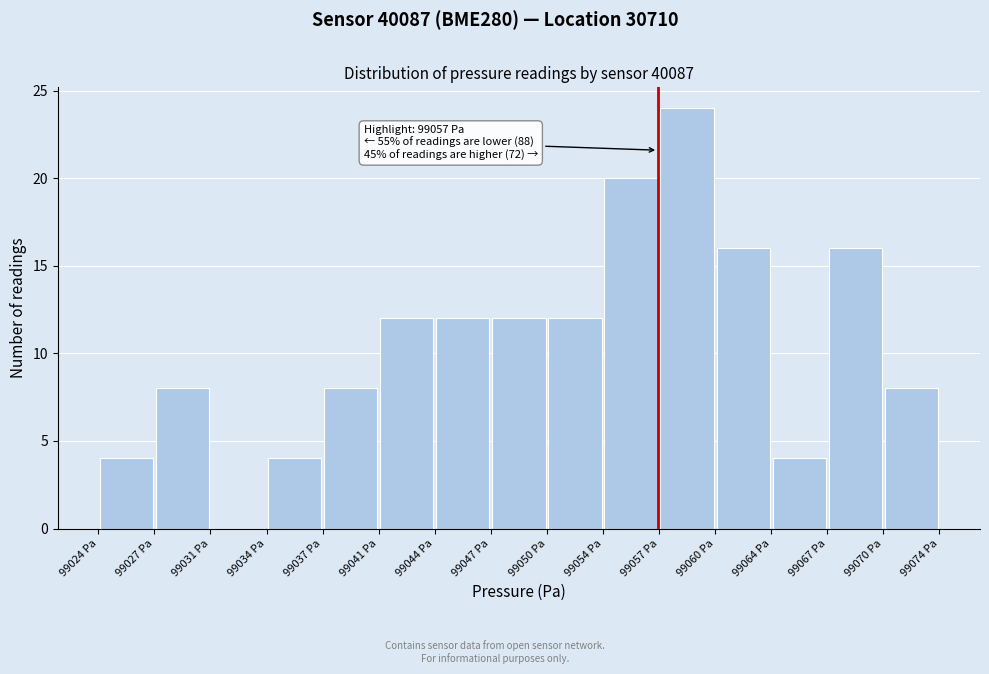

Which range on the x-axis has the tallest bar?

99057.0 to 99060.5